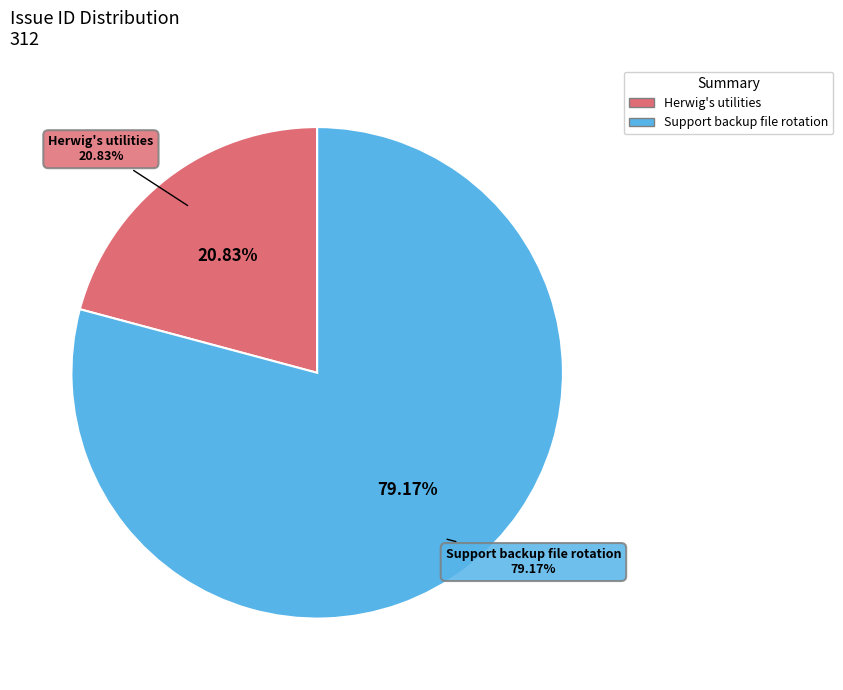

To the nearest percent, what portion does Herwig's utilities represent?

21%